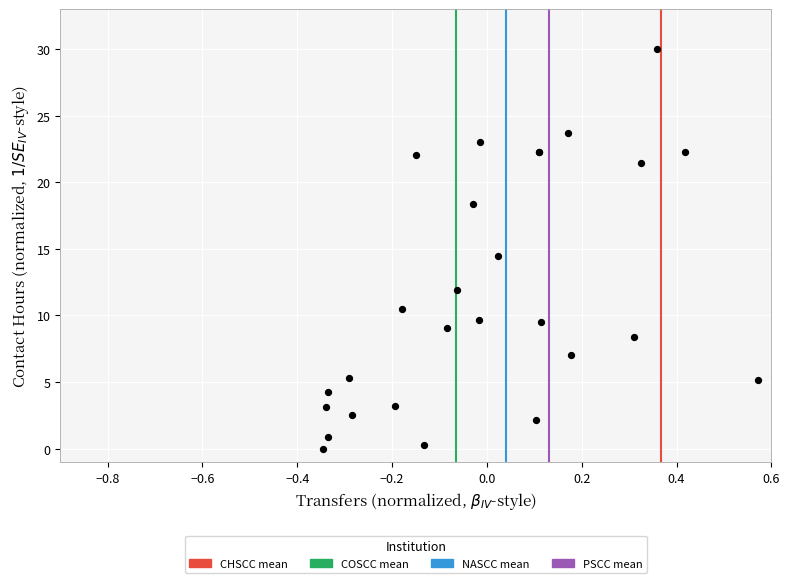

What Y value in the scatter plot is closest to 15?

14.5